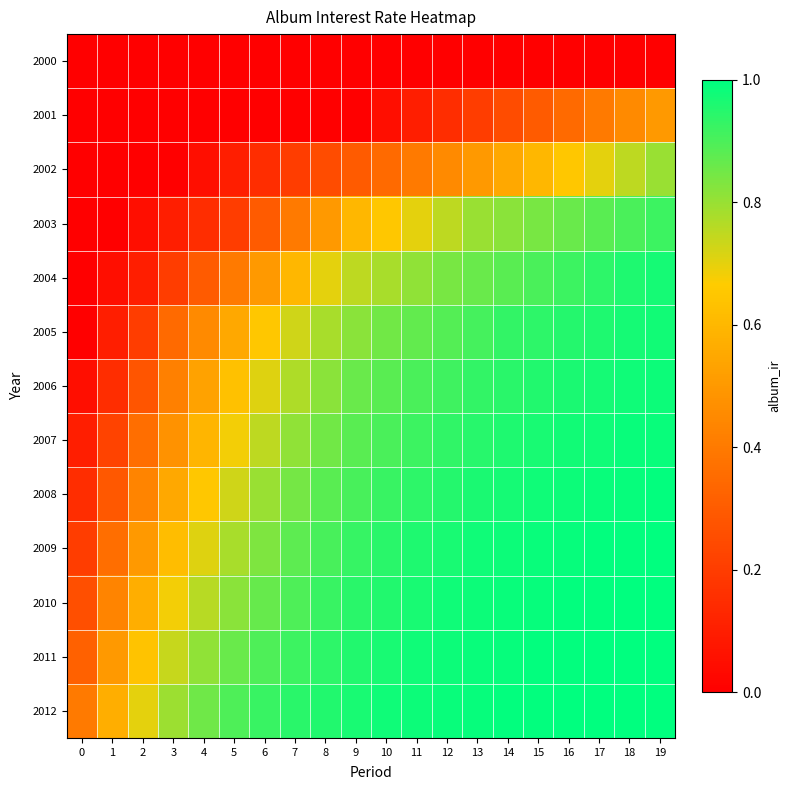

Between 0 and 2, which series saw the biggest shift?

2011